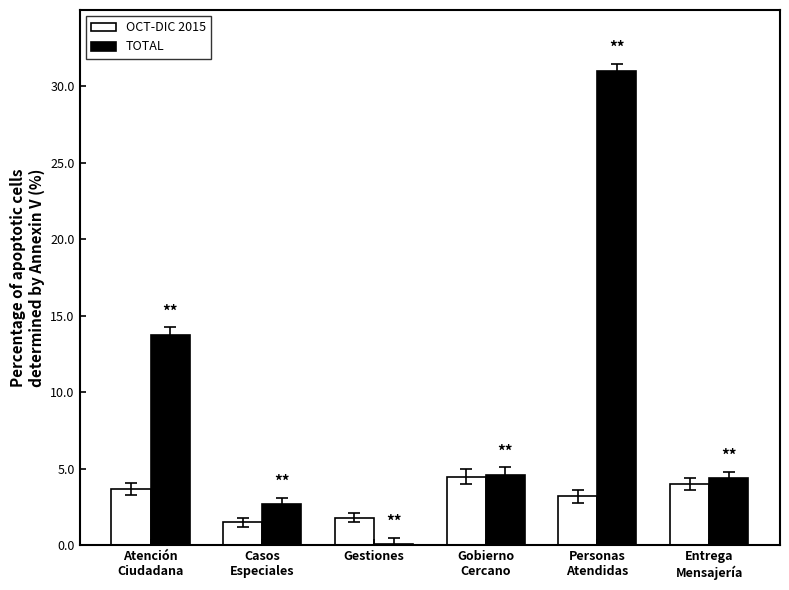

What is the label of the 6th bar from the right?

Atención
Ciudadana